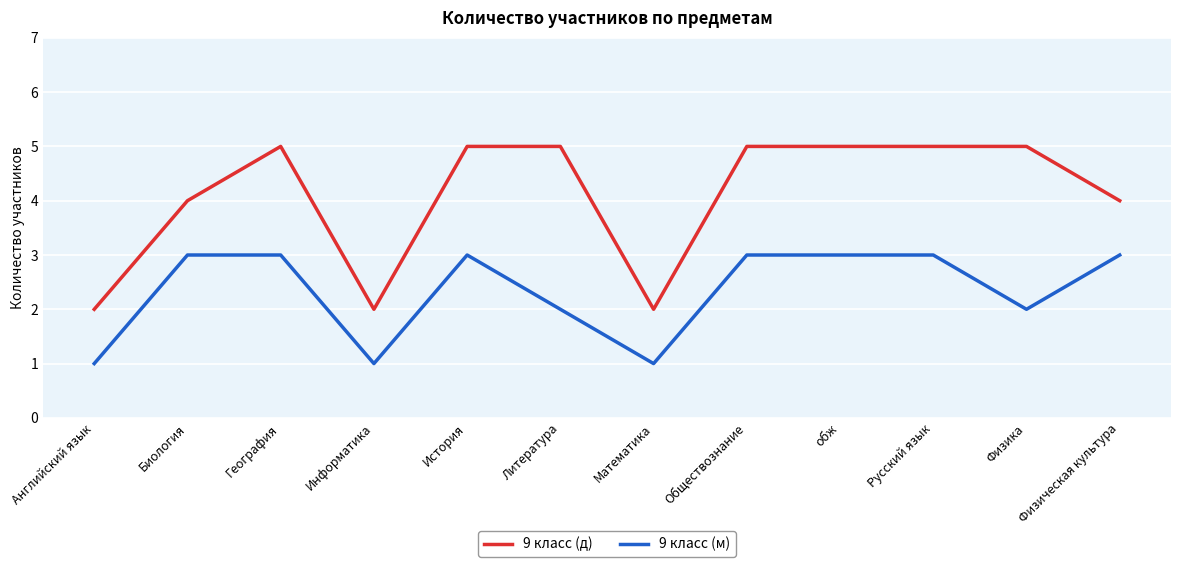

True or false: 9 класс (м) and 9 класс (д) cross at least once.

False